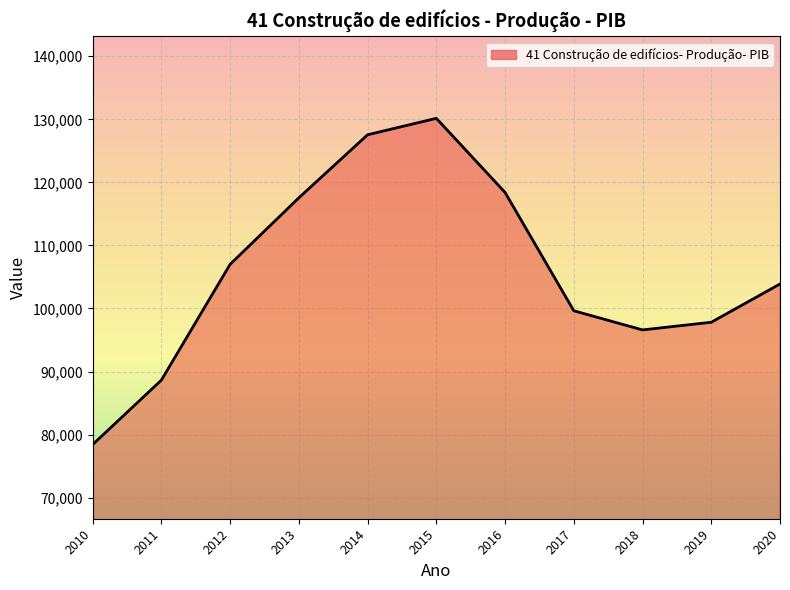

What value does the data have at 2015?

130154.0